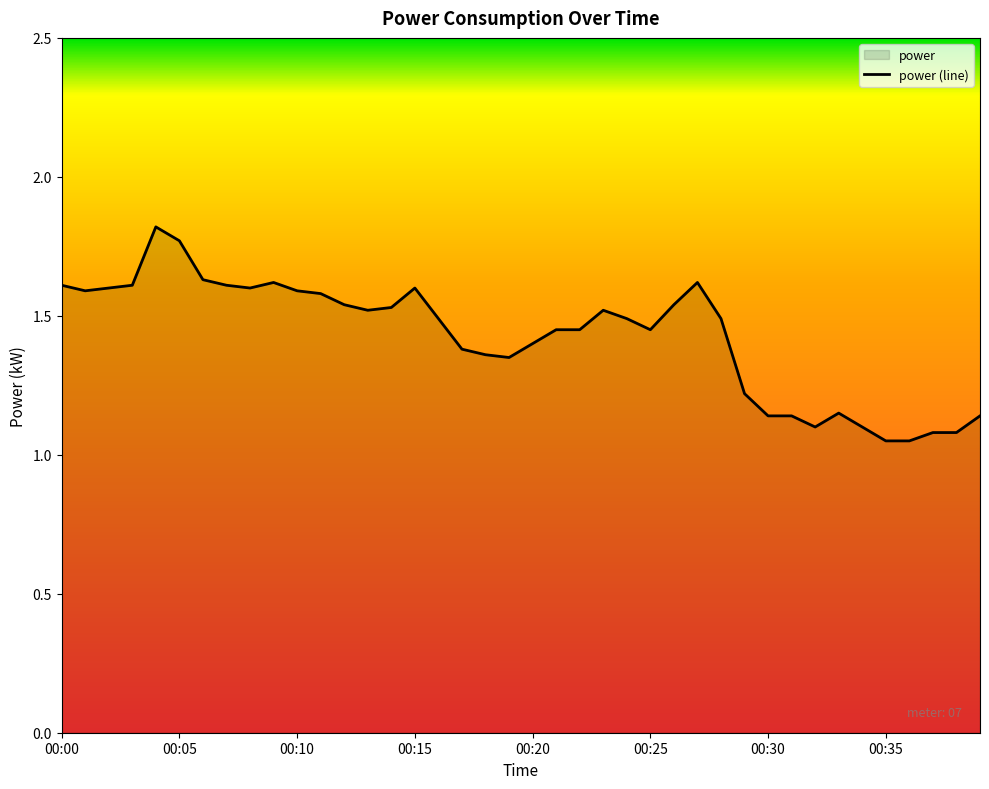

Is it true that the value at 00:15 is 1.6?

True